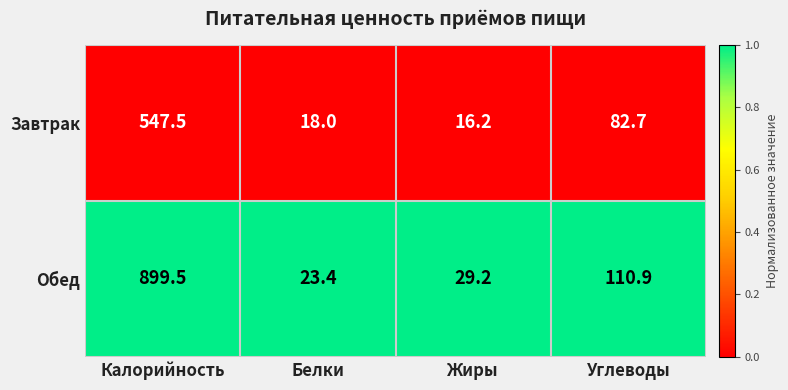

At which category is the sum across all series the highest?

Калорийность